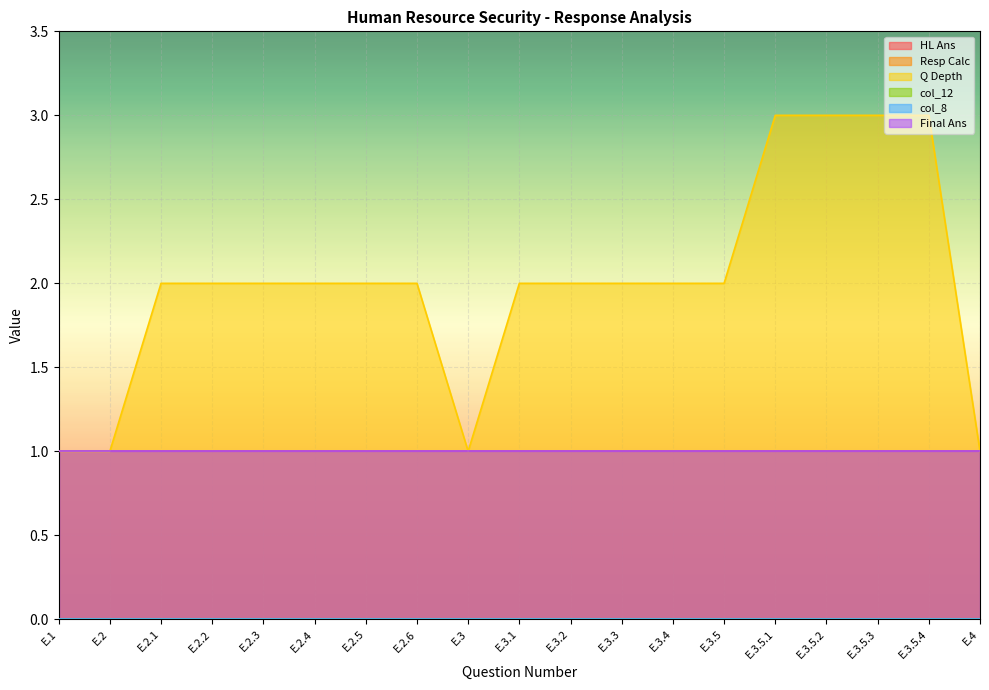

Rank the series by their maximum value, from highest to lowest.

Q Depth, Resp Calc, Final Ans, HL Ans, col_12, col_8